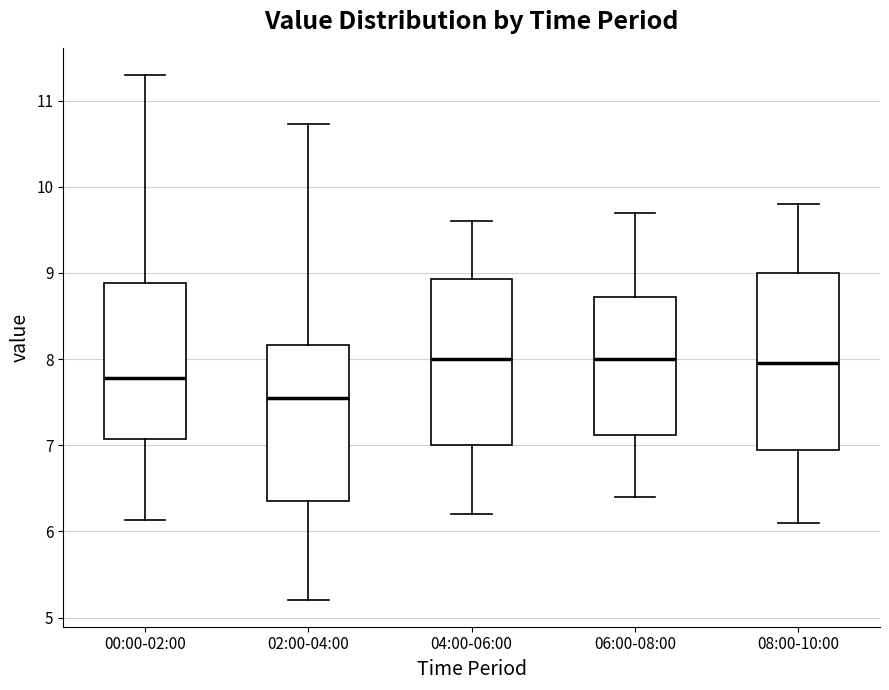

Reading left to right, transcribe this box plot: for each box, give where its median line is, the range the box spans, and where its two whiskers end, as read against the y-axis. The values are not printed on the chart, so give them approximately, as read against the axis.

00:00-02:00: median 7.8, box 7.1 to 8.9, whiskers 6.1 to 11.3
02:00-04:00: median 7.6, box 6.4 to 8.2, whiskers 5.2 to 10.7
04:00-06:00: median 8.0, box 7.0 to 8.9, whiskers 6.2 to 9.6
06:00-08:00: median 8.0, box 7.1 to 8.7, whiskers 6.4 to 9.7
08:00-10:00: median 8.0, box 7.0 to 9.0, whiskers 6.1 to 9.8